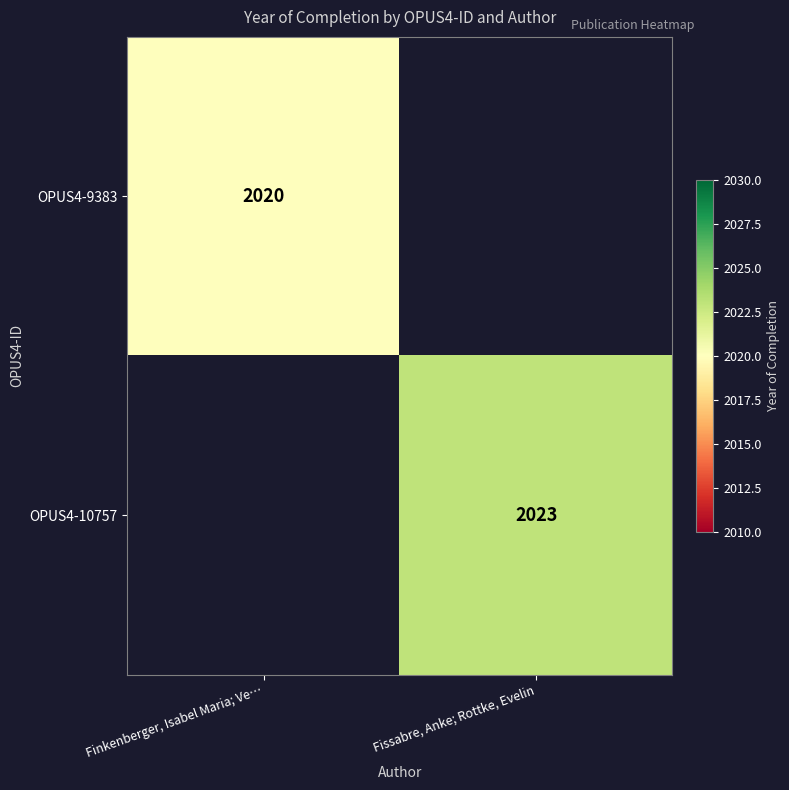

Is the value of OPUS4-10757 at Fissabre, Anke; Rottke, Evelin greater than the value of OPUS4-9383 at Finkenberger, Isabel Maria; Ve…?

Yes